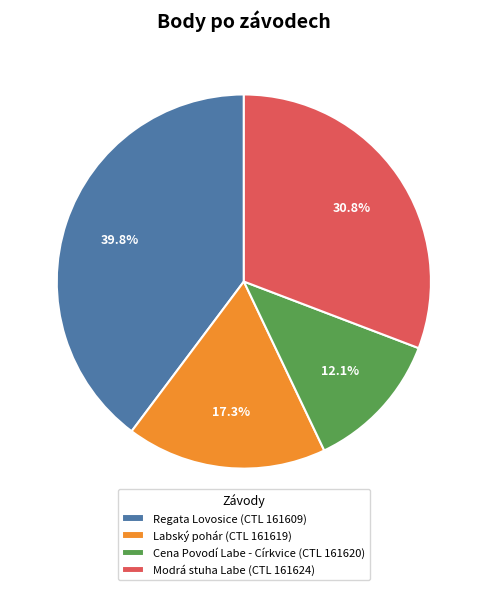

Between Labský pohár (CTL 161619) and Modrá stuha Labe (CTL 161624), which is larger?

Modrá stuha Labe (CTL 161624)